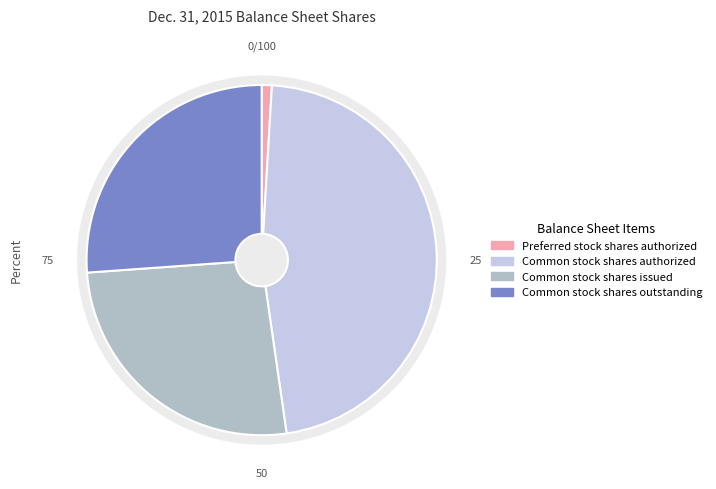

Is it true that Common stock shares authorized is 34% of the pie?

False